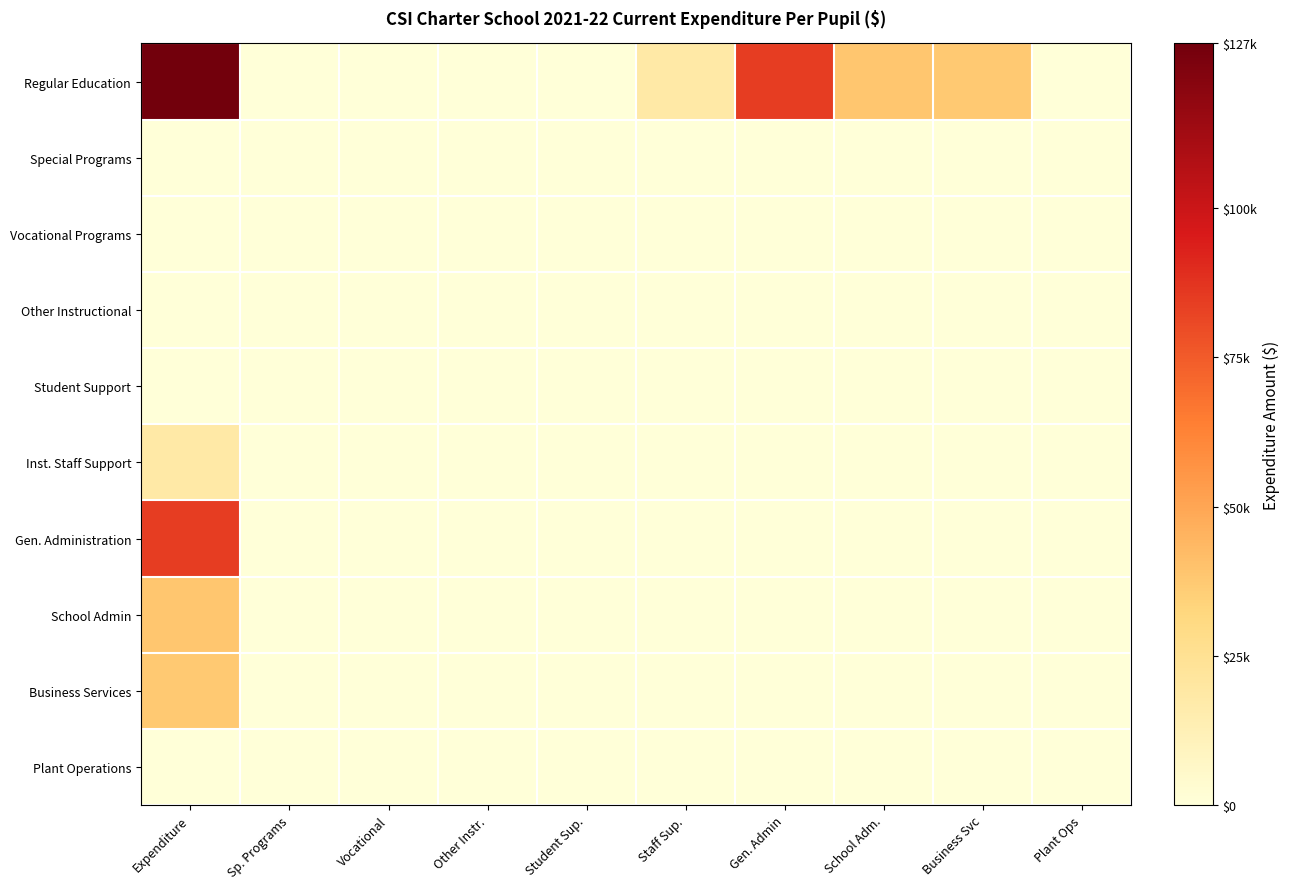

Rank the series at Expenditure from lowest to highest value.

Special Programs, Vocational Programs, Other Instructional, Student Support, Plant Operations, Inst. Staff Support, Business Services, School Admin, Gen. Administration, Regular Education